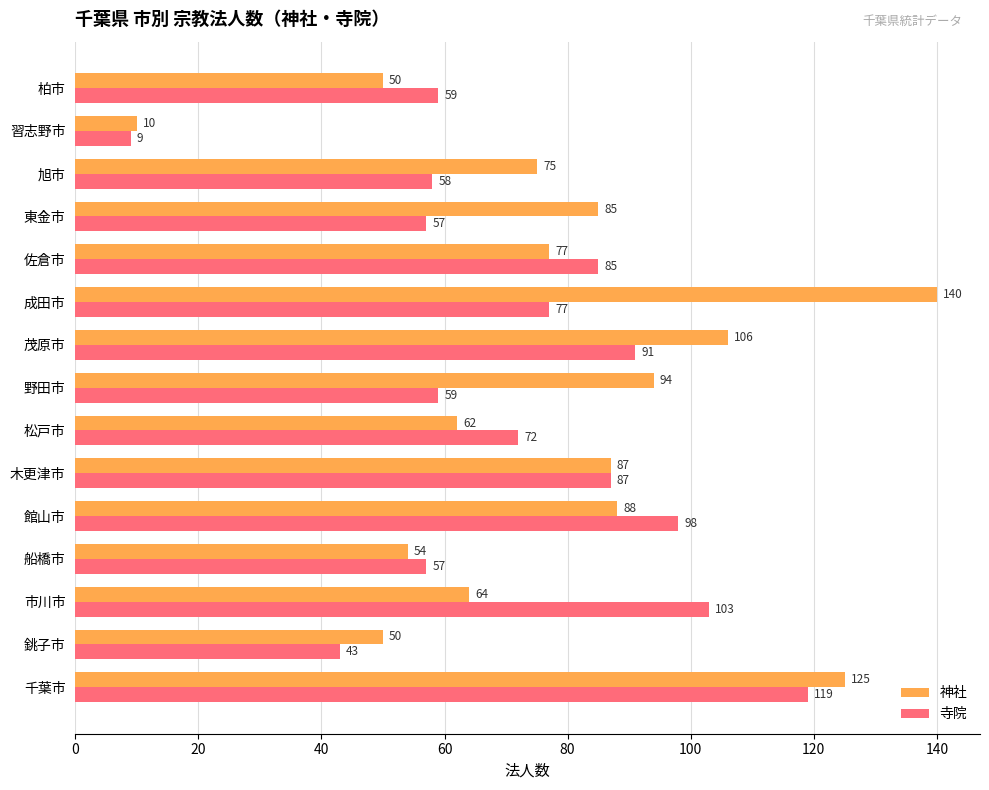

True or false: 神社 has a value of 140 at 成田市.

True